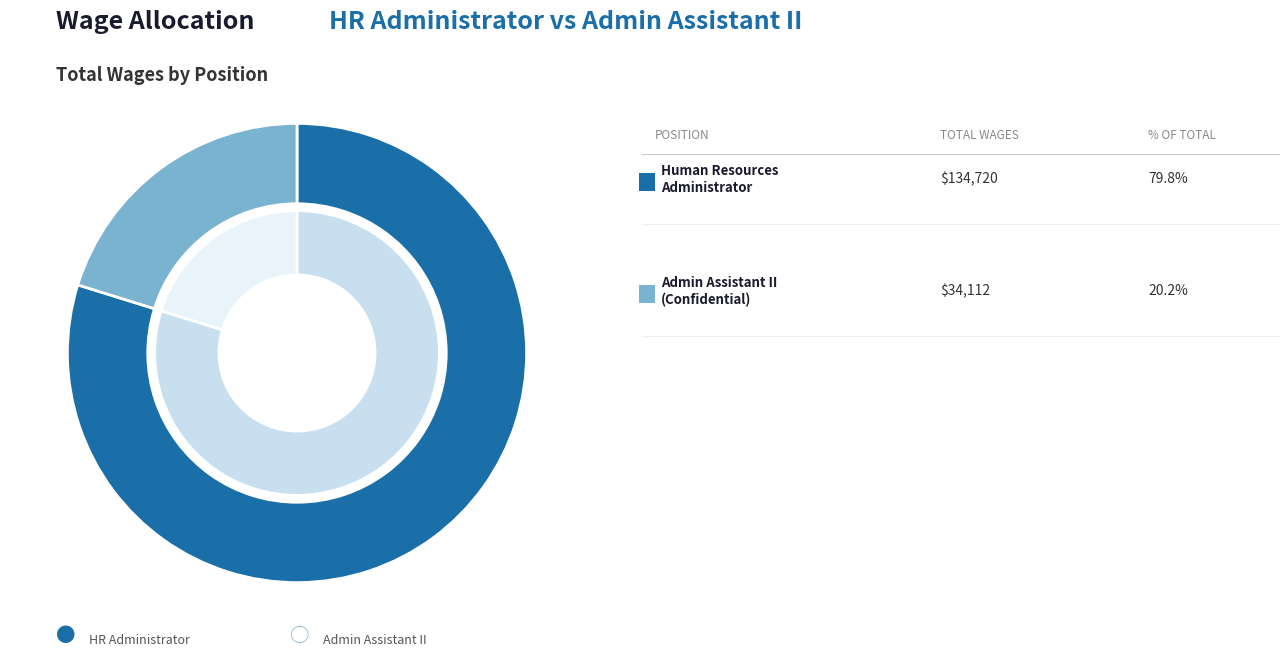

Does any single category account for the majority?

Yes